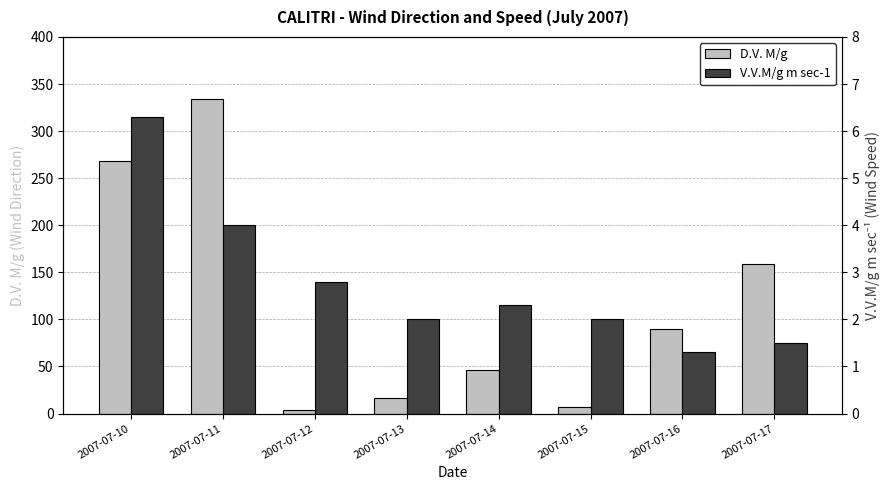

At which label does D.V. M/g first exceed 90?

2007-07-10